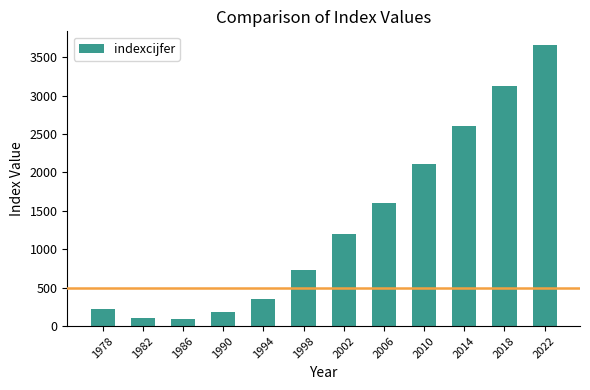

What is the minimum value shown in the chart?

93